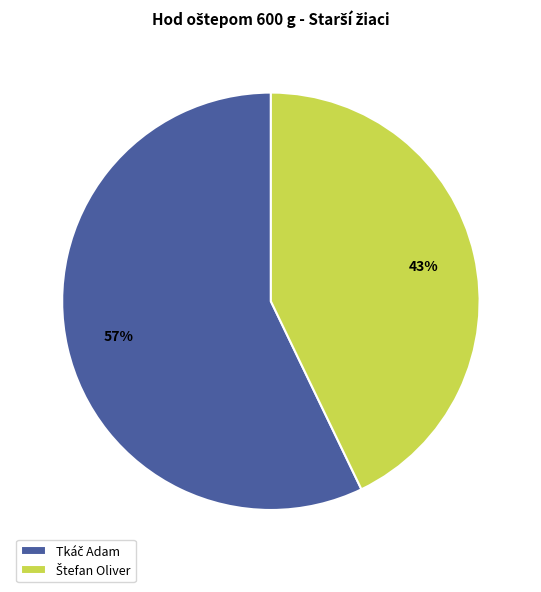

To the nearest percent, what is the average slice percentage?

50%